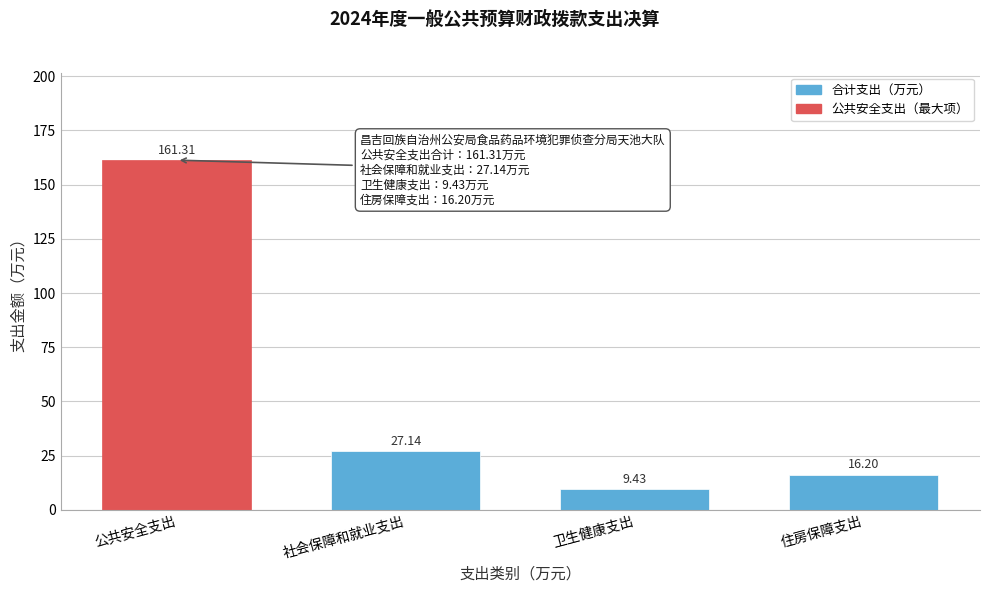

What is the label of the 2nd bar from the left?

社会保障和就业支出